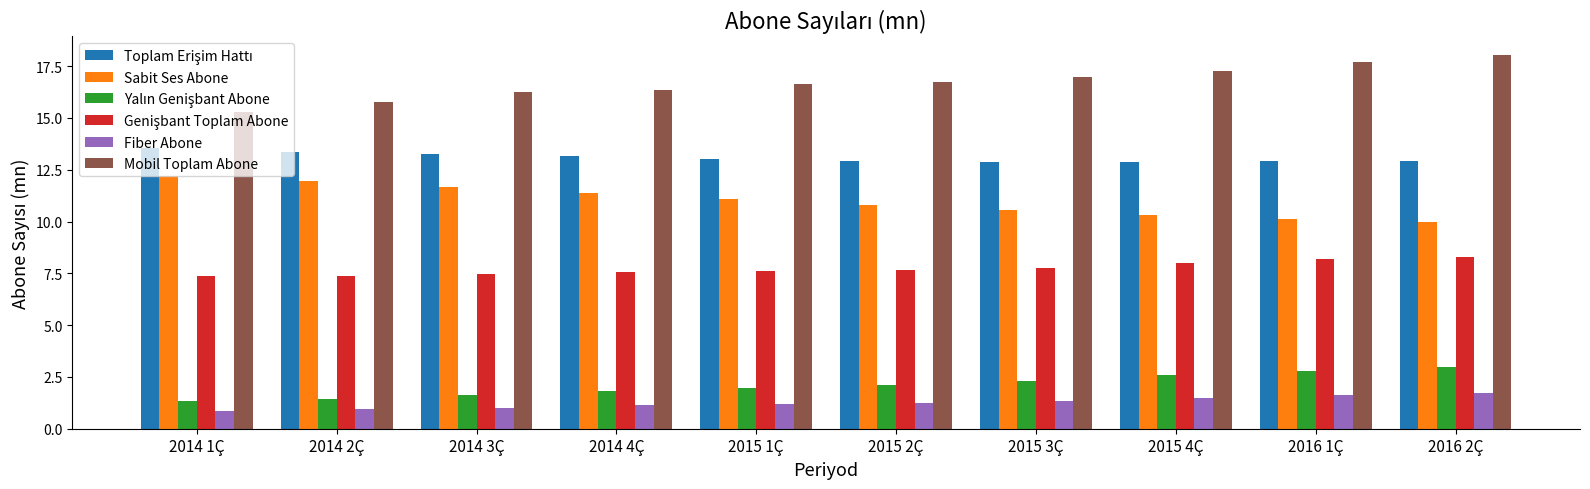

What is the sum of the Mobil Toplam Abone values at 2014 3Ç and 2014 2Ç?

32.0